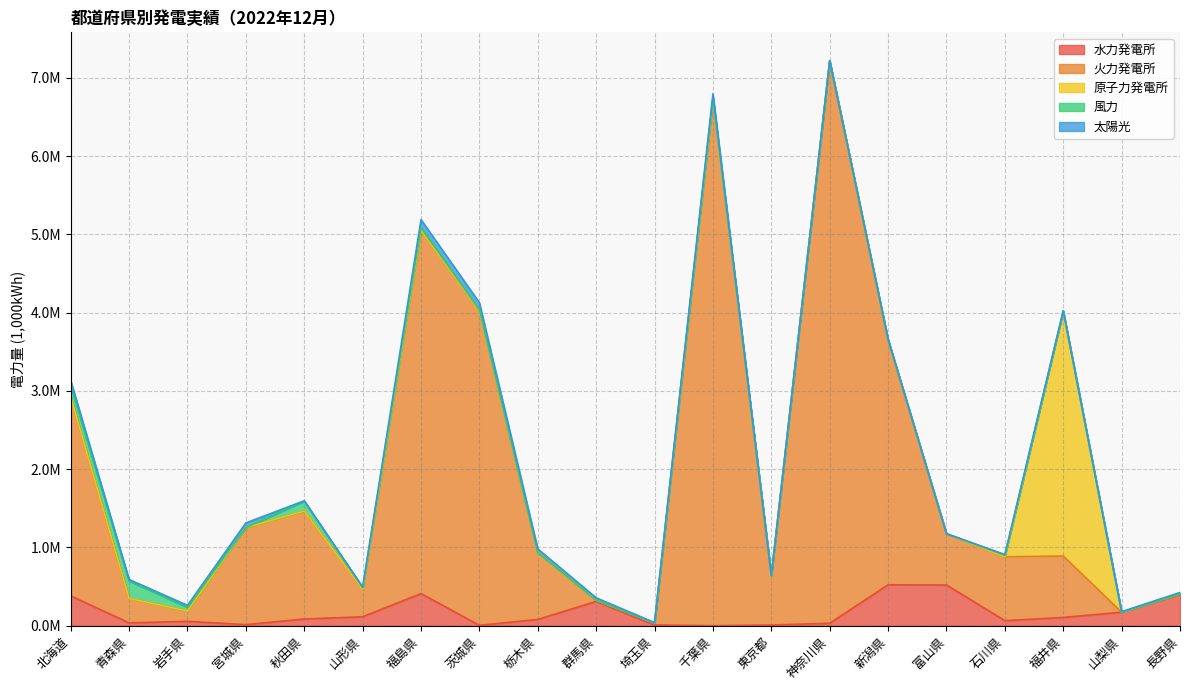

Does the chart display data point markers on the line(s)?

No